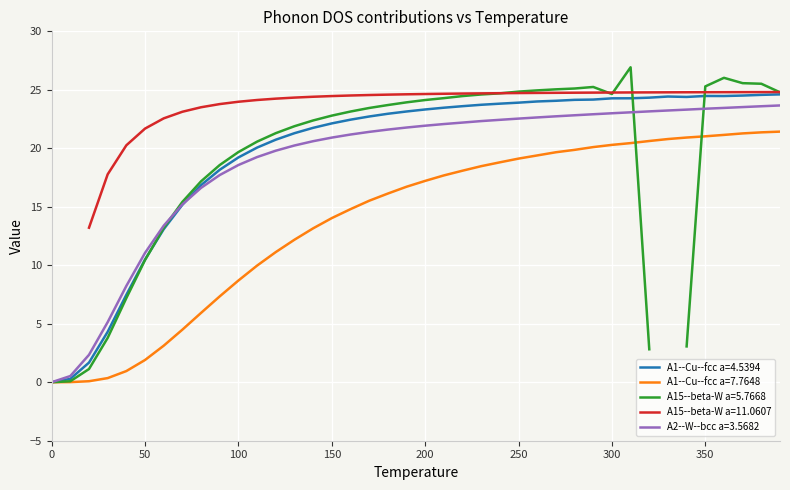

What is the value of the A1--Cu--fcc a=4.5394 point at the 3rd from the left?

1.7